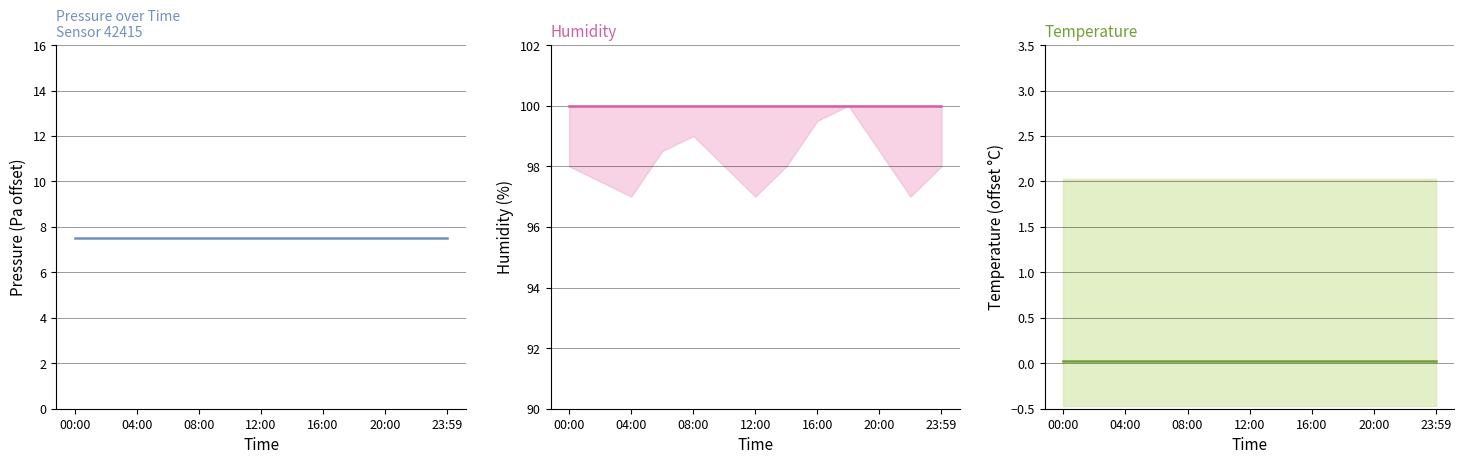

True or false: pressure has a value of 12.9 at 16:00.

False